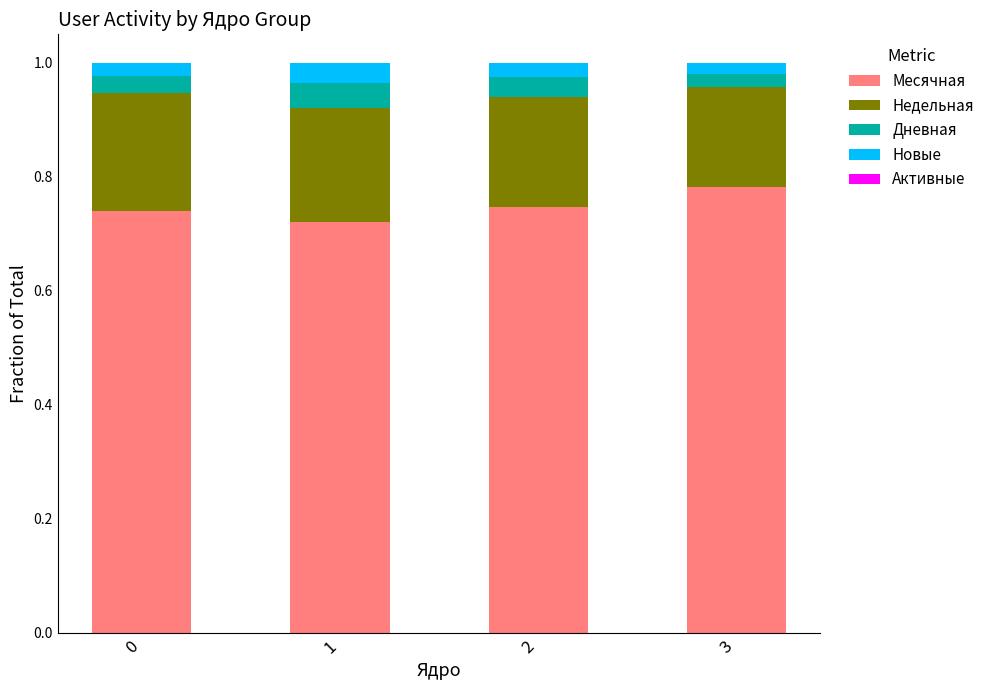

How many Месячная values are between 0 and 1?

4